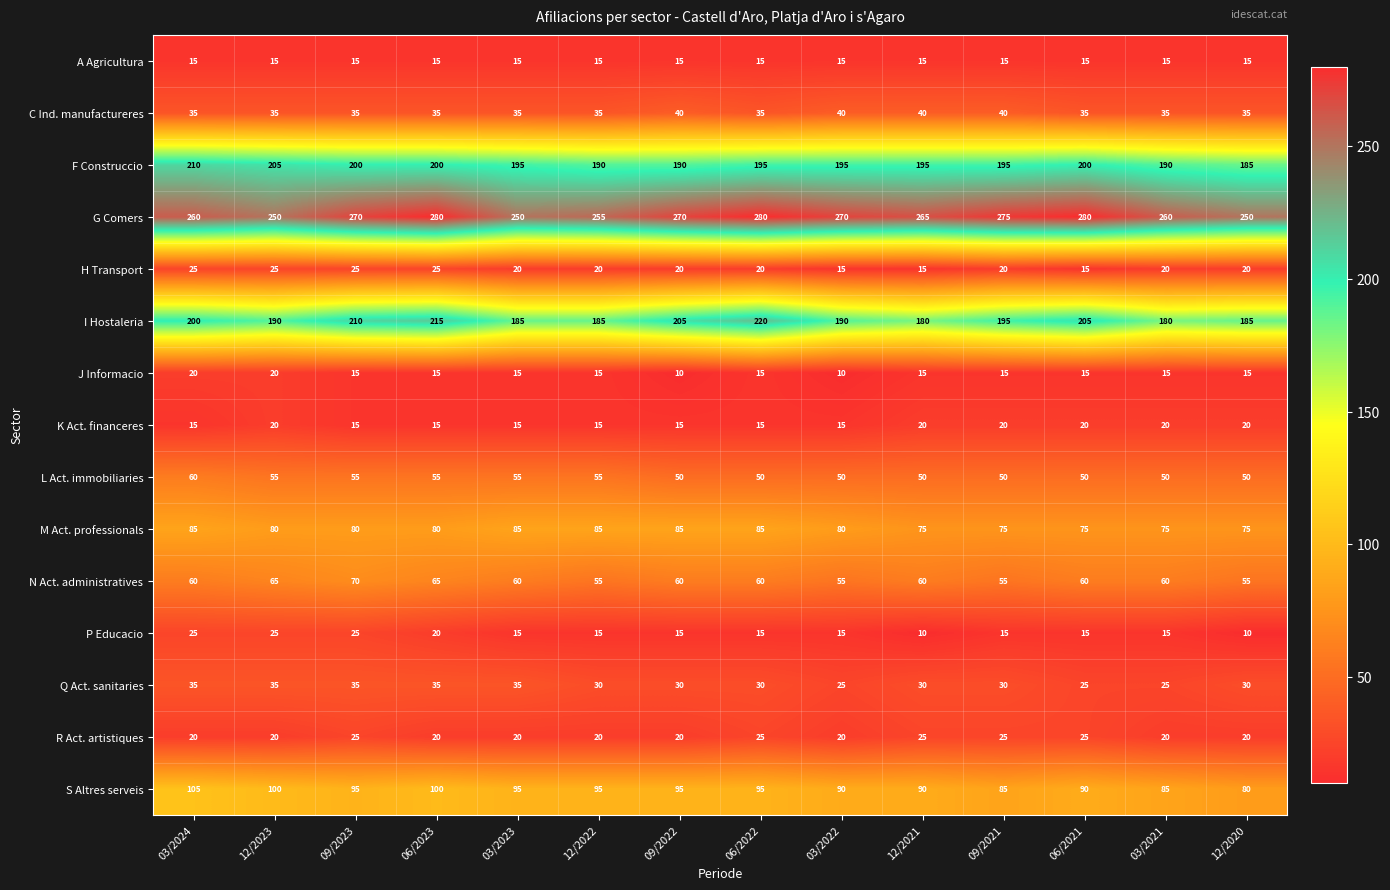

What is the total value across all series at 06/2023?

1175